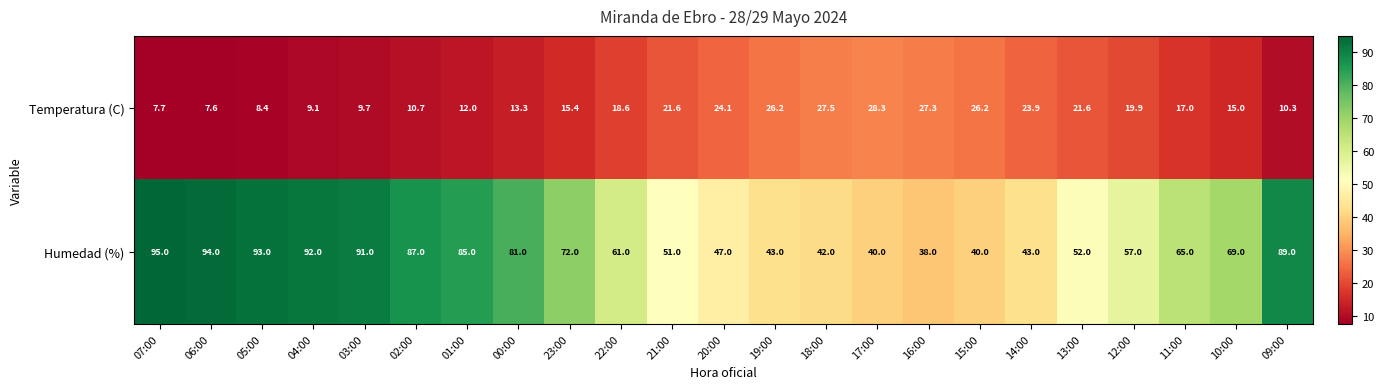

Rank the series at 22:00 from highest to lowest value.

Humedad (%), Temperatura (C)